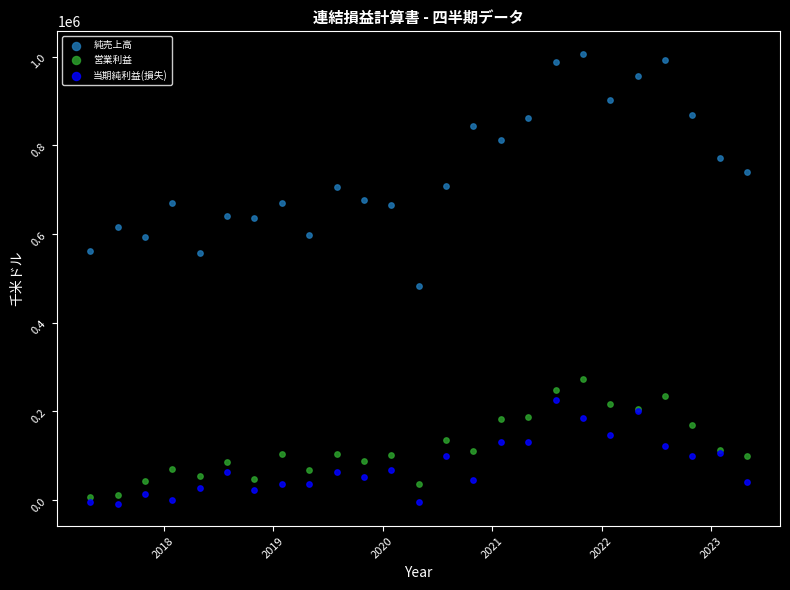

What are all the series names shown in the legend?

純売上高, 営業利益, 当期純利益(損失)